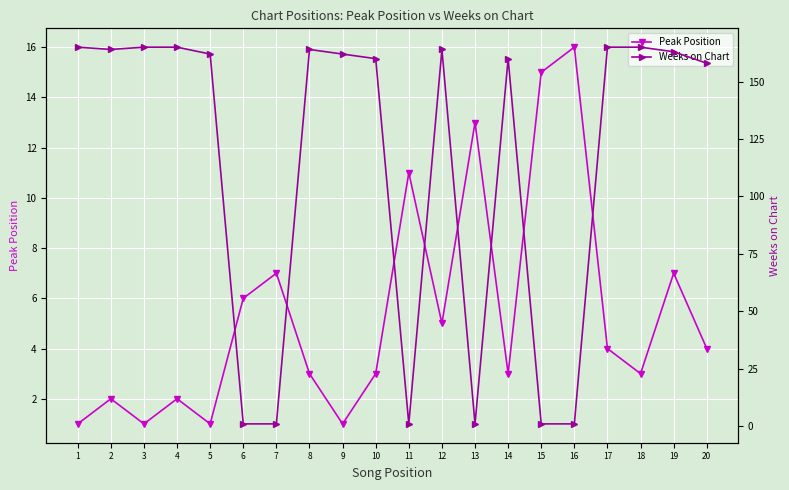

How many intersections are there between Peak Position and Weeks on Chart?

8